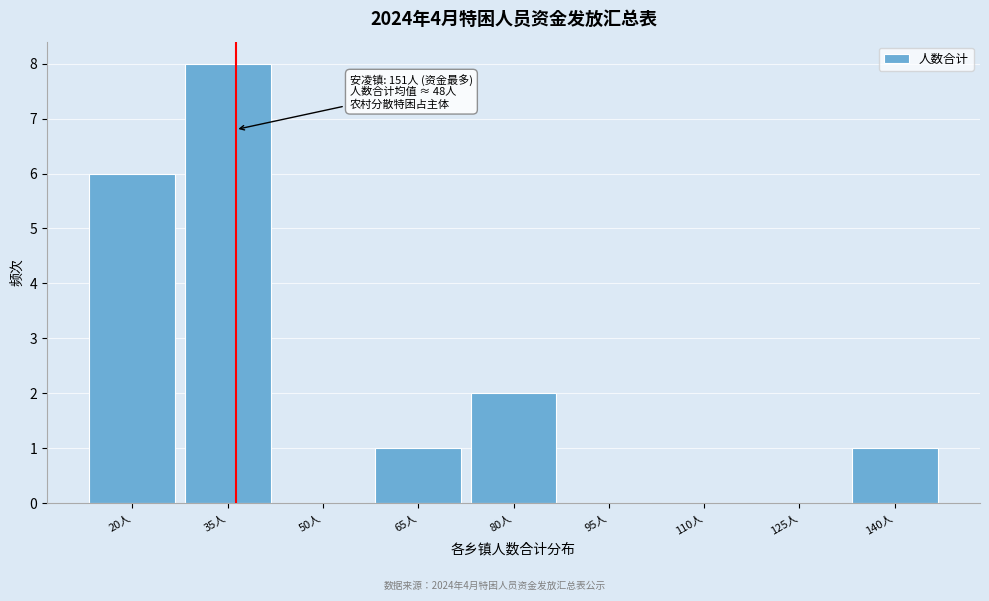

Reading right to left, what are all the values shown in this chart?

140人=1	125人=0	110人=0	95人=0	80人=2	65人=1	50人=0	35人=8	20人=6